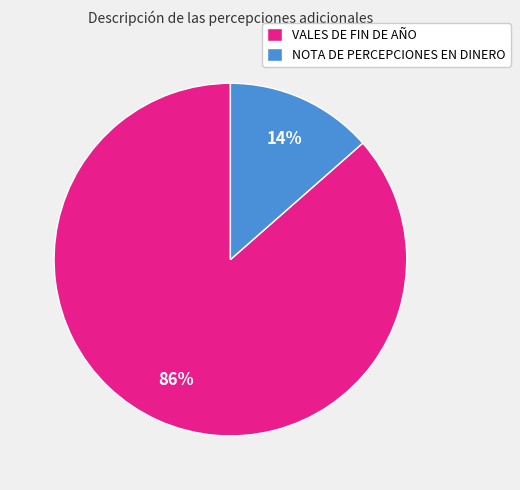

Approximately how many times larger is the value at NOTA DE PERCEPCIONES EN DINERO compared to VALES DE FIN DE AÑO?

0.2